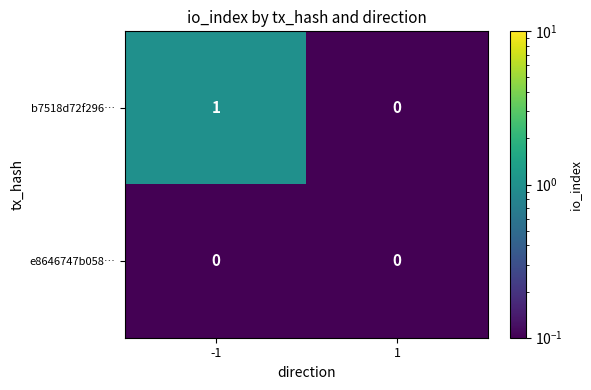

Rank the series by their maximum value, from highest to lowest.

b7518d72f296…, e8646747b058…